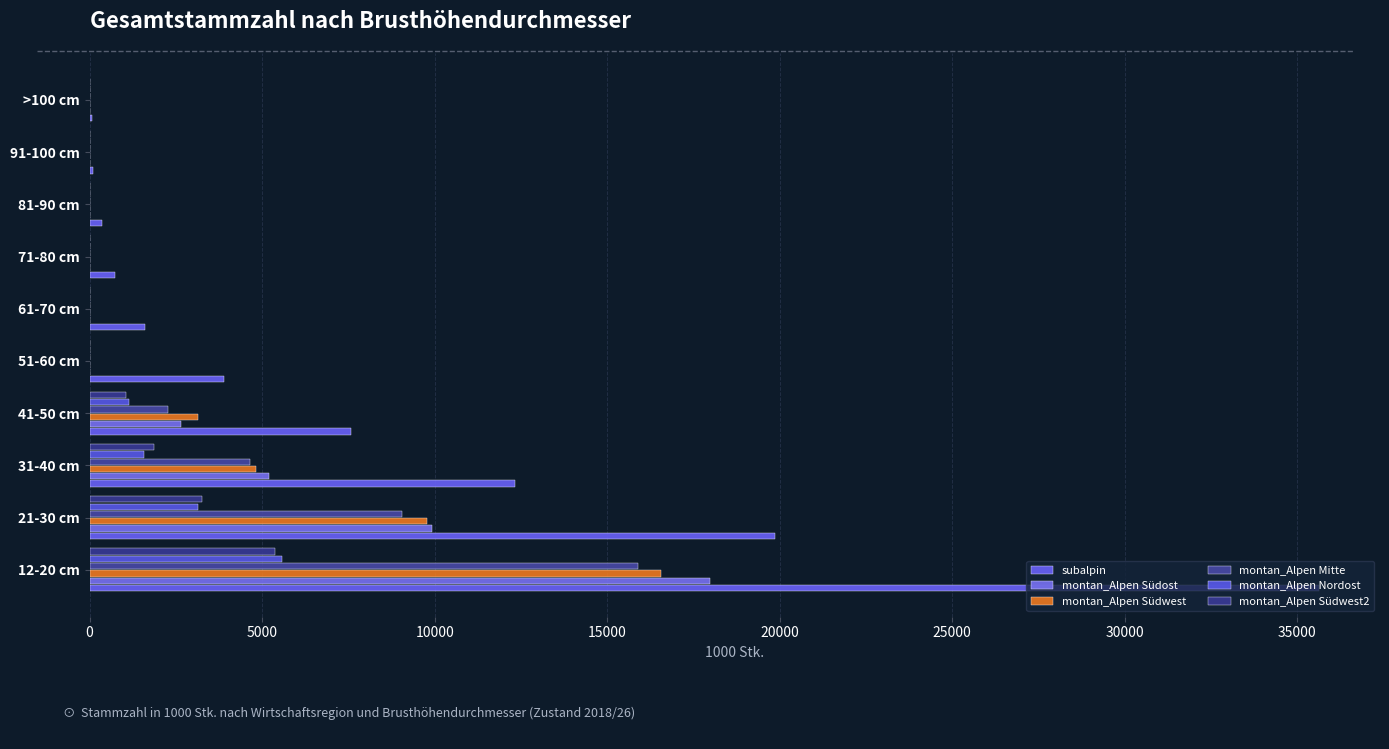

Count the number of categories in the chart.

10